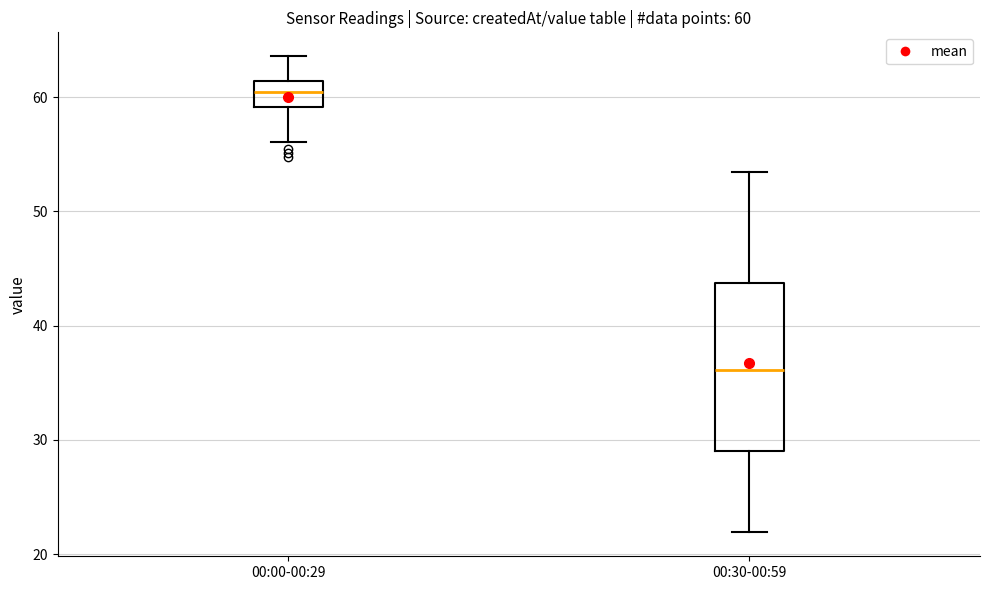

Which box's median line is the lowest?

00:30-00:59